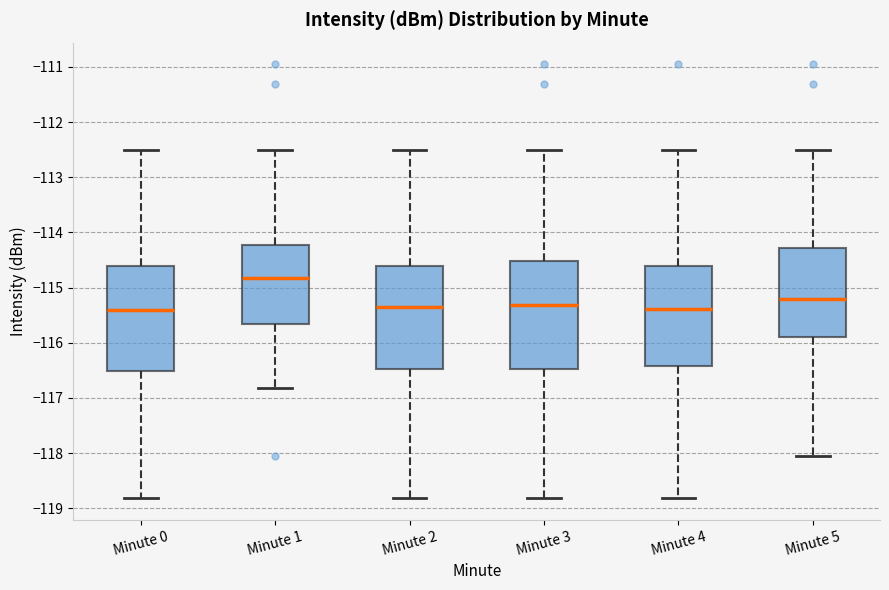

Reading left to right, transcribe this box plot: for each box, give where its median line is, the range the box spans, and where its two whiskers end, as read against the y-axis. The values are not printed on the chart, so give them approximately, as read against the axis.

Minute 0: median -115.4, box -116.5 to -114.6, whiskers -118.8 to -112.5
Minute 1: median -114.8, box -115.7 to -114.2, whiskers -116.8 to -112.5
Minute 2: median -115.3, box -116.5 to -114.6, whiskers -118.8 to -112.5
Minute 3: median -115.3, box -116.5 to -114.5, whiskers -118.8 to -112.5
Minute 4: median -115.4, box -116.4 to -114.6, whiskers -118.8 to -112.5
Minute 5: median -115.2, box -115.9 to -114.3, whiskers -118.1 to -112.5